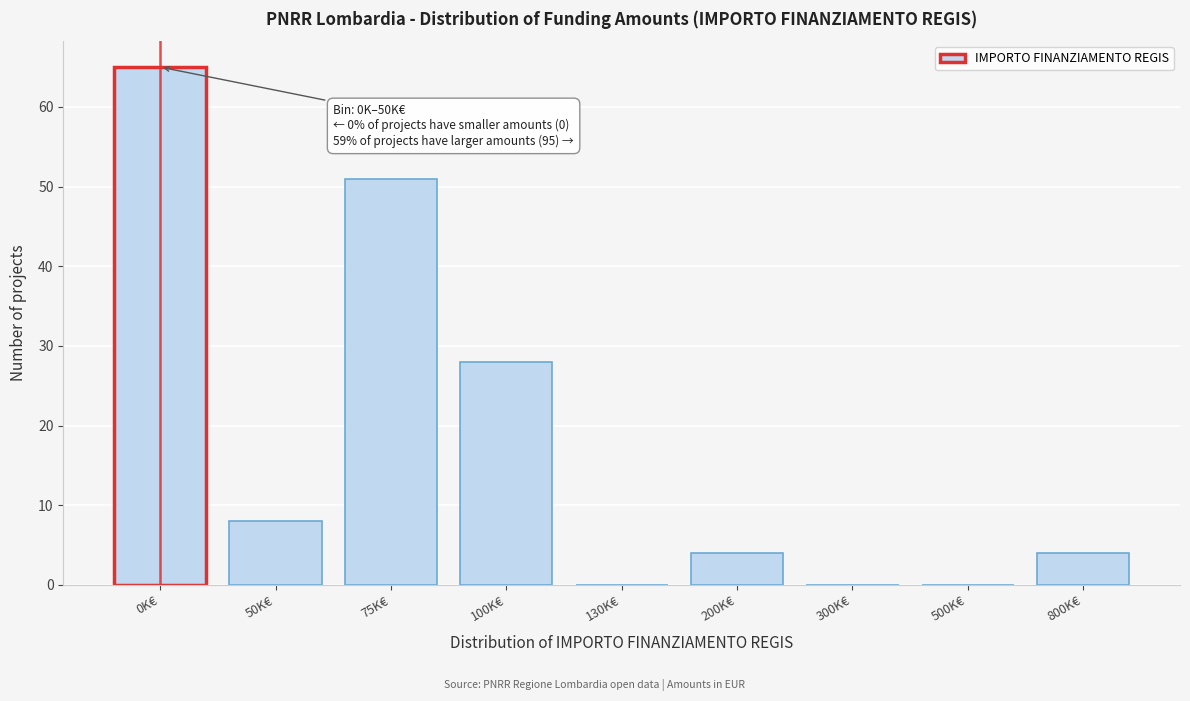

Reading left to right, transcribe all the data shown in this chart.

0K€=65	50K€=8	75K€=51	100K€=28	130K€=0	200K€=4	300K€=0	500K€=0	800K€=4